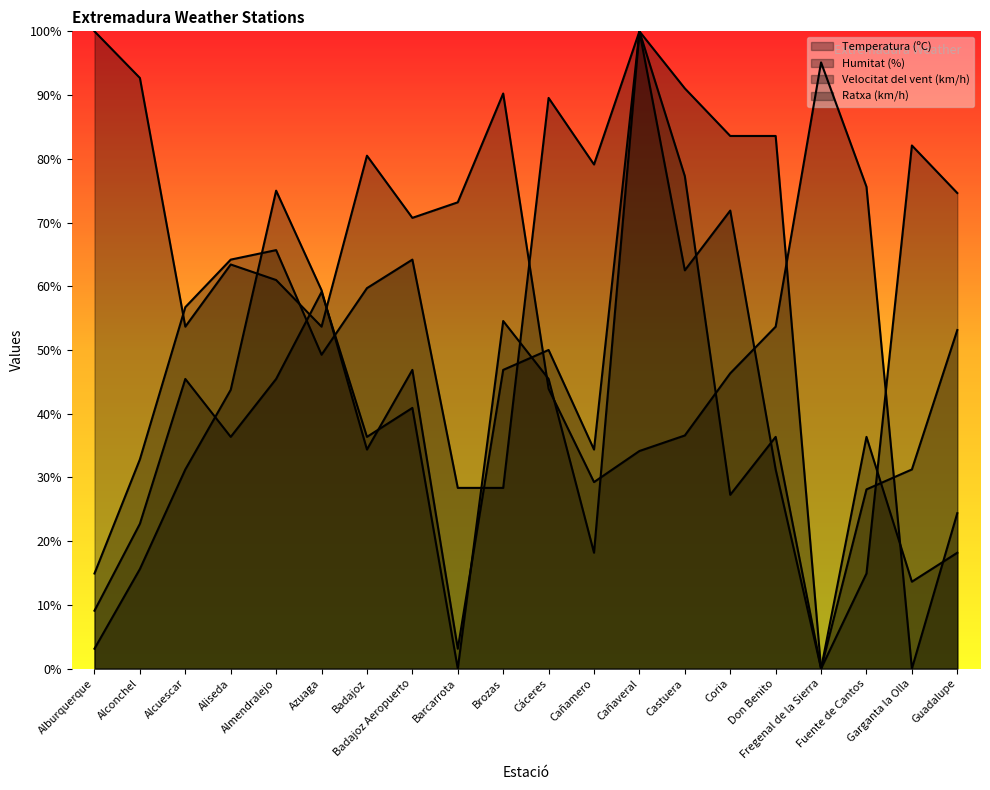

Read the Velocitat del vent (km/h) value at Alburquerque.

9.1